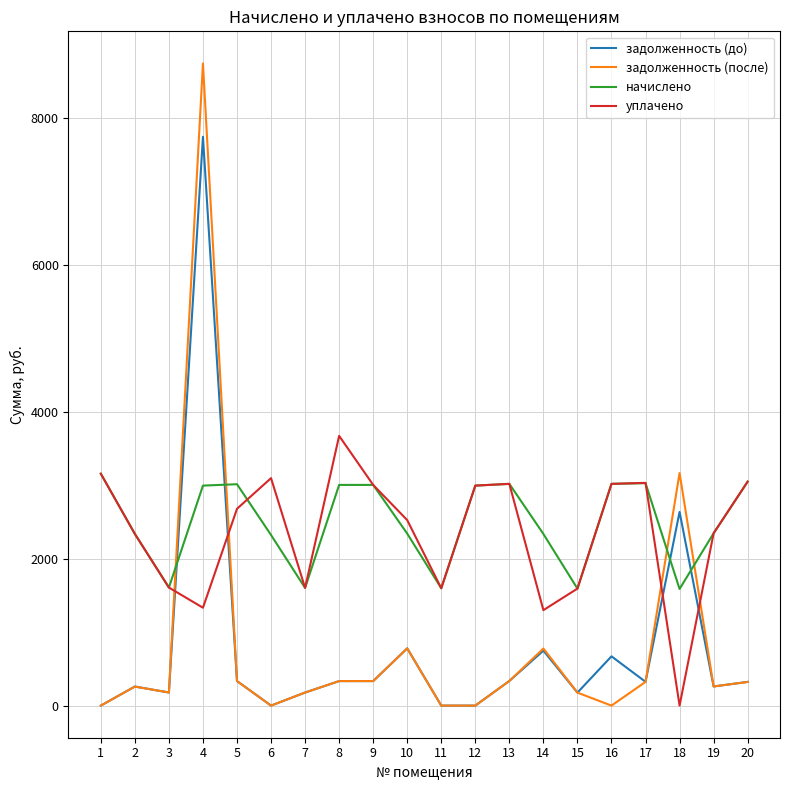

What is the total value across all series at 18?

7392.1